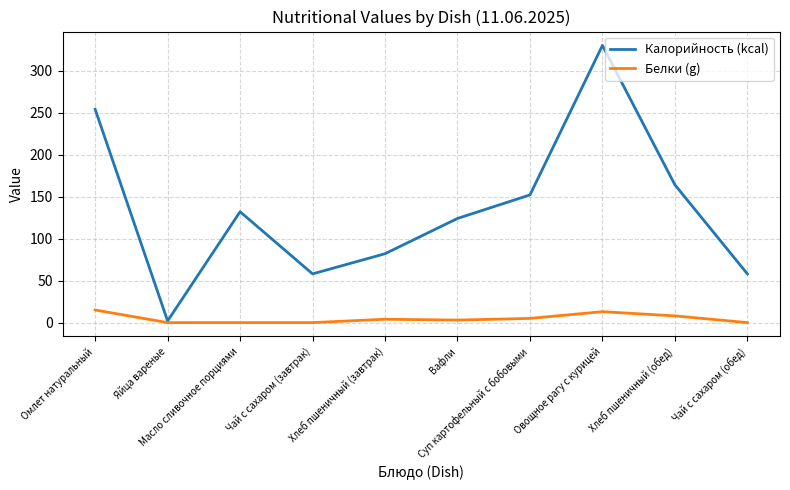

What are all the series names shown in the legend?

Калорийность (kcal), Белки (g)